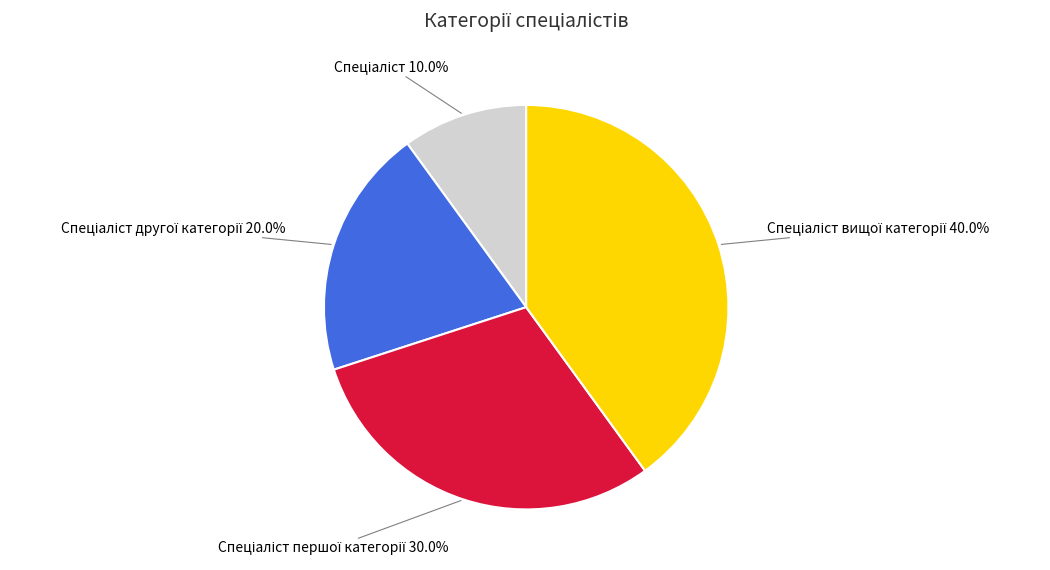

Count the number of slices in the pie.

4